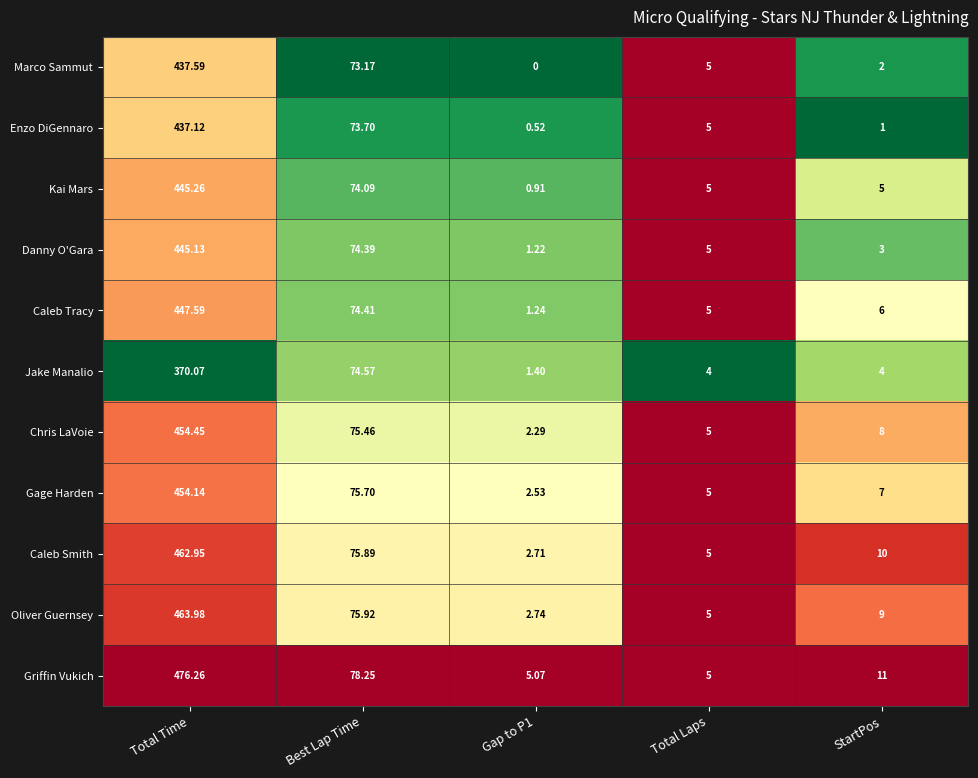

What is the difference between the highest and lowest values at StartPos?

10.0